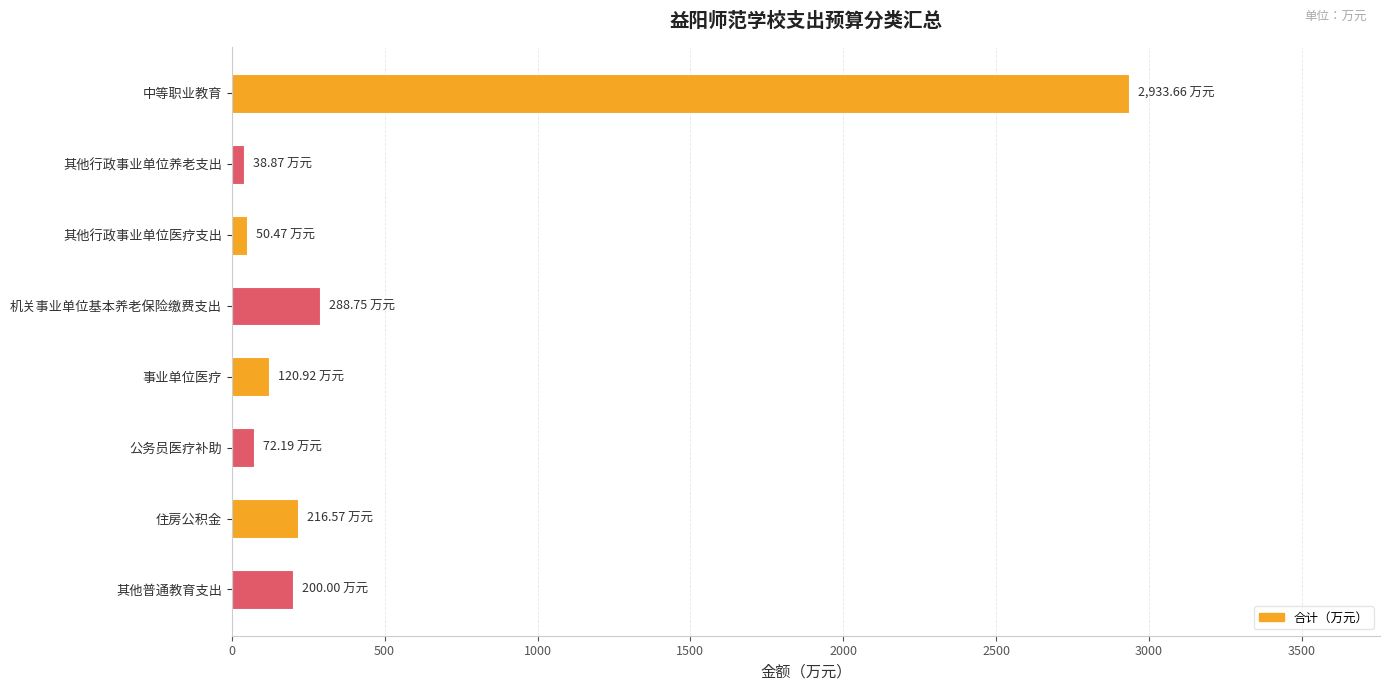

At which category does the chart reach its peak across all series?

中等职业教育